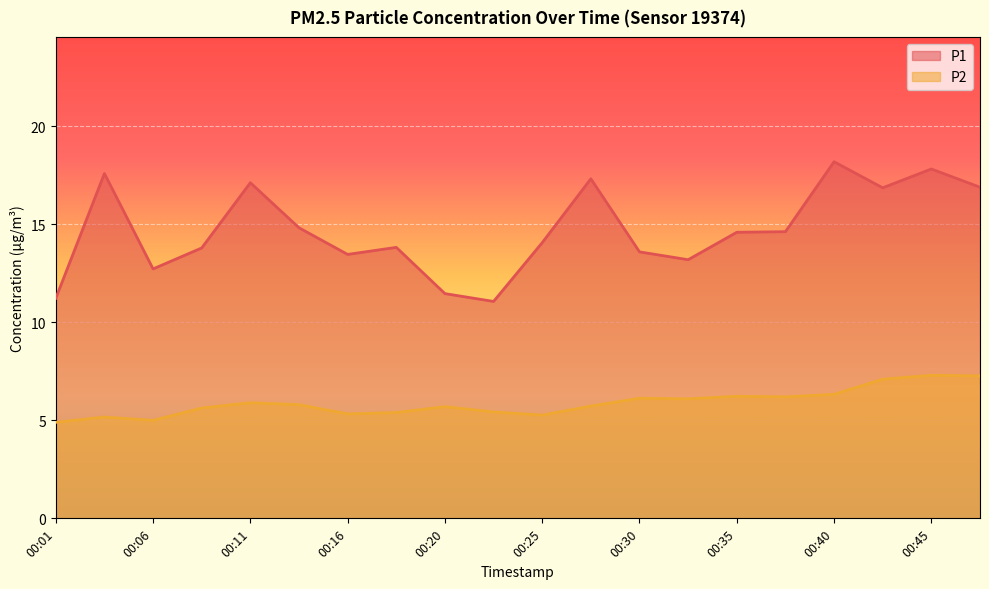

Reading right to left, what are all the values shown in this chart?

P1: 00:48=16.9	00:45=17.8	00:43=16.9	00:40=18.2	00:38=14.6	00:35=14.6	00:33=13.2	00:30=13.6	00:28=17.3	00:25=14.1	00:23=11.1	00:20=11.5	00:18=13.8	00:16=13.5	00:13=14.8	00:11=17.1	00:08=13.8	00:06=12.7	00:03=17.6	00:01=11.2
P2: 00:48=7.3	00:45=7.3	00:43=7.1	00:40=6.3	00:38=6.2	00:35=6.2	00:33=6.1	00:30=6.1	00:28=5.7	00:25=5.3	00:23=5.4	00:20=5.7	00:18=5.4	00:16=5.3	00:13=5.8	00:11=5.9	00:08=5.6	00:06=5.0	00:03=5.2	00:01=4.9